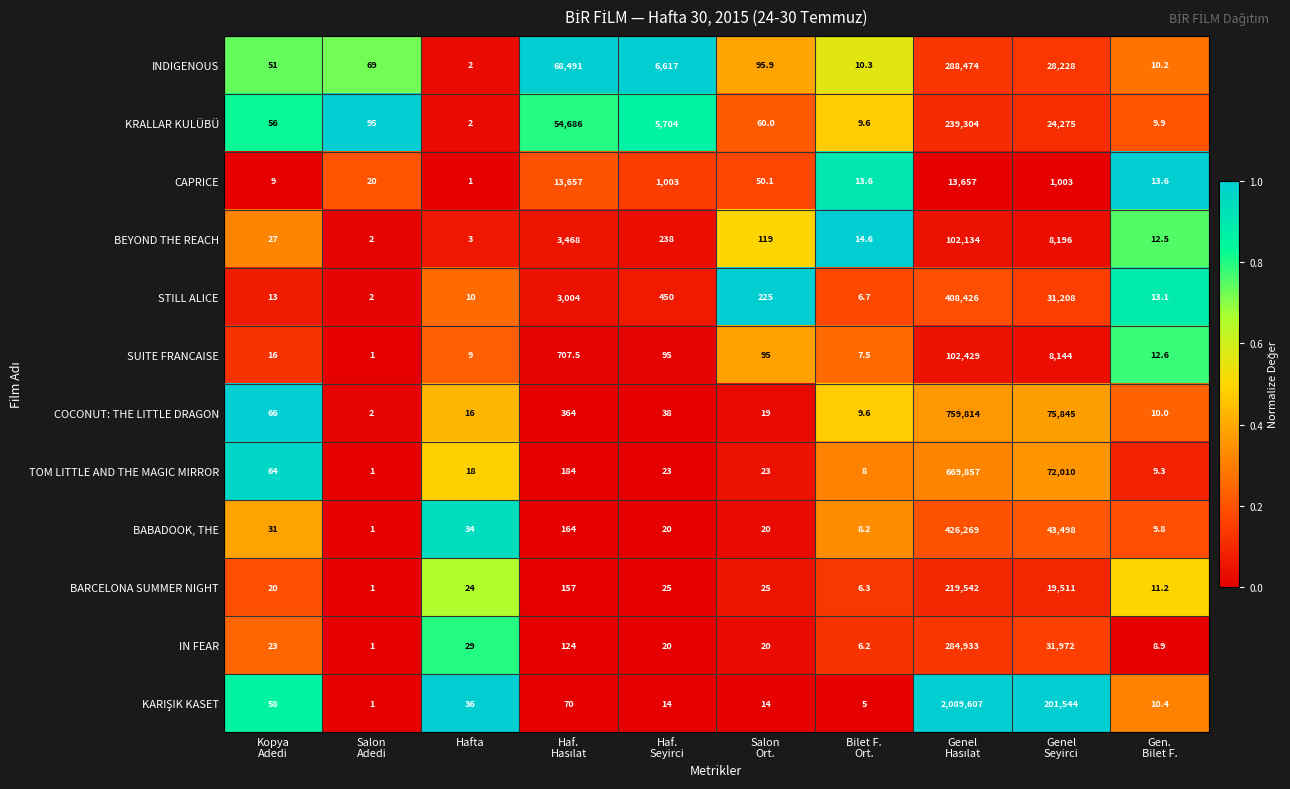

What is the difference between the second highest and minimum values in the IN FEAR series?

31971.0